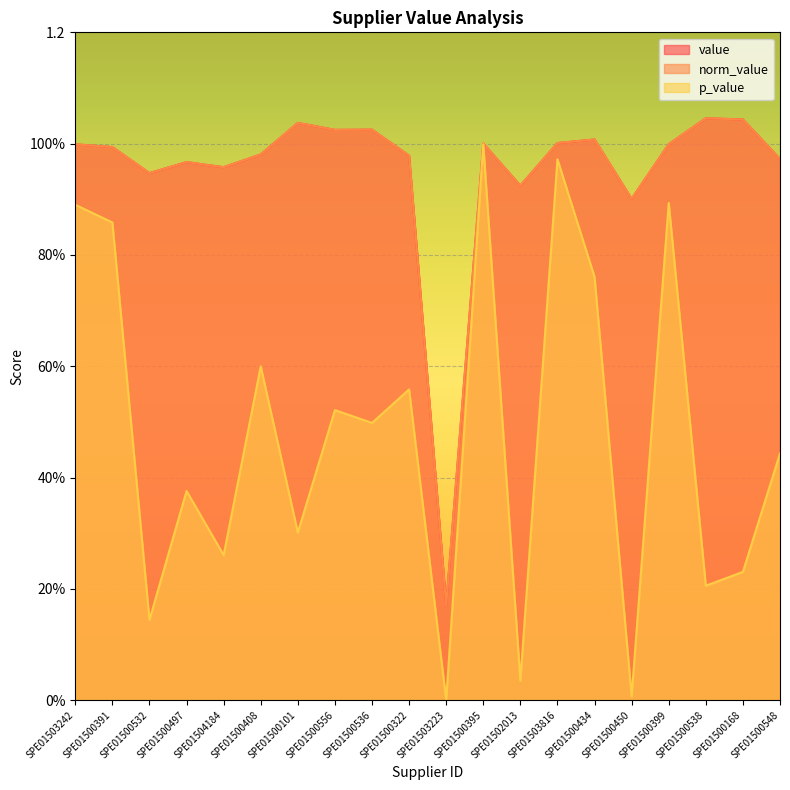

Which series has the largest total across all categories?

value